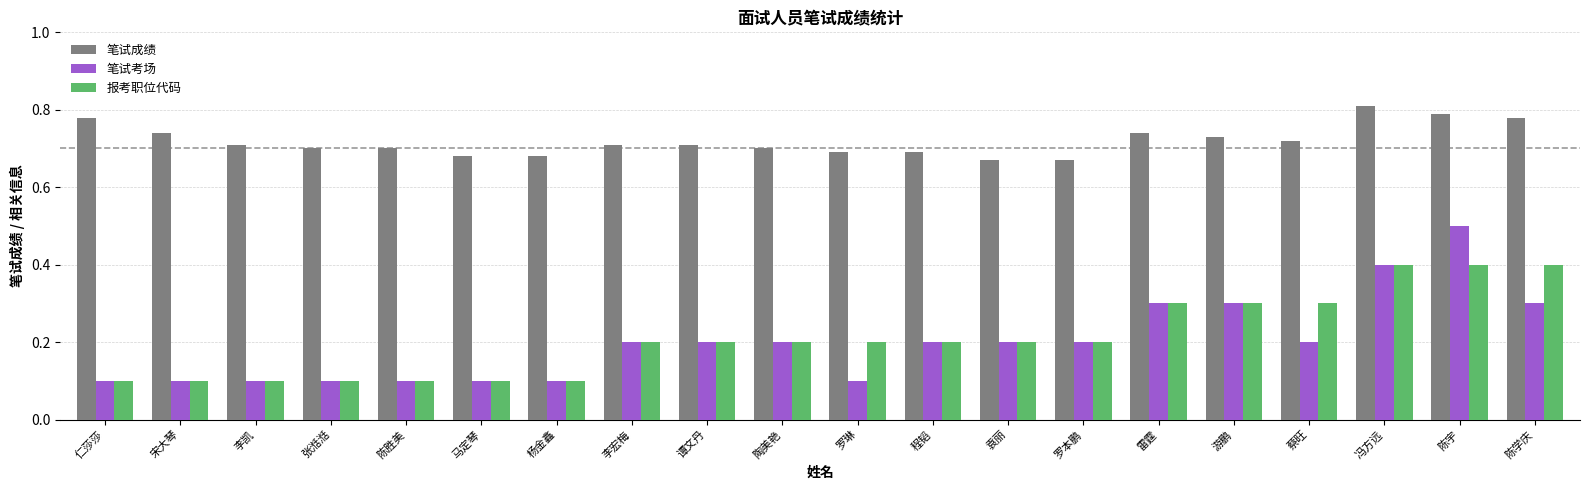

Are the bars grouped side by side (vs. stacked)?

Yes